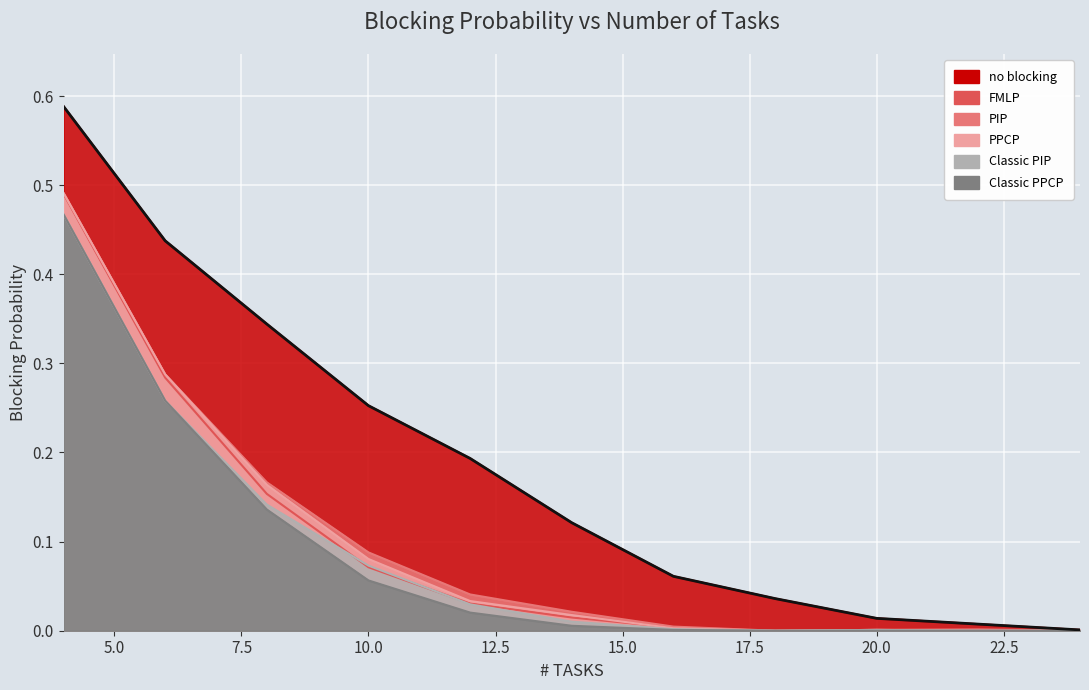

True or false: Classic PPCP and PIP intersect in this chart.

False